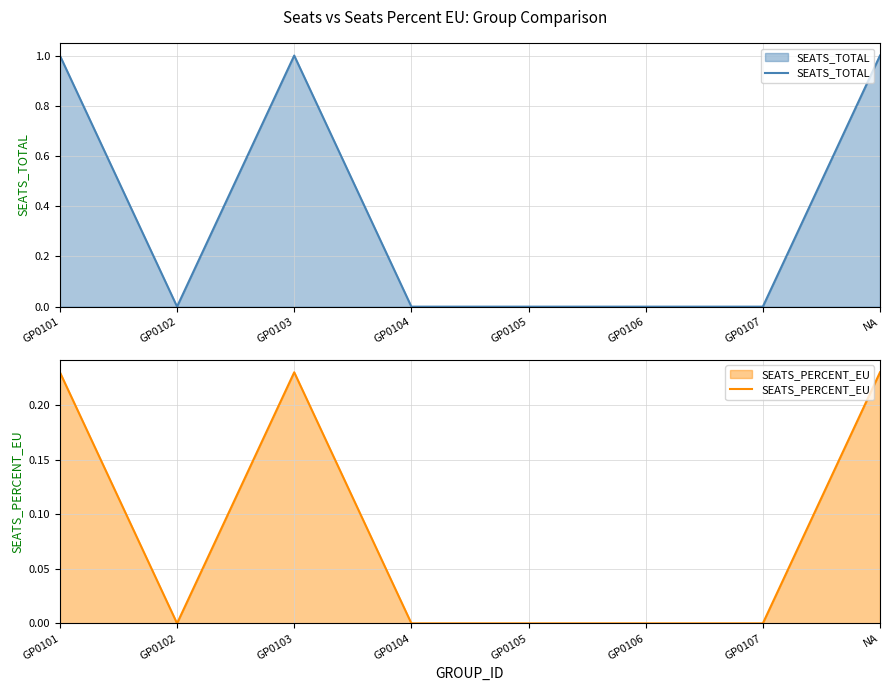

Which series has the largest range (max minus min)?

SEATS_TOTAL